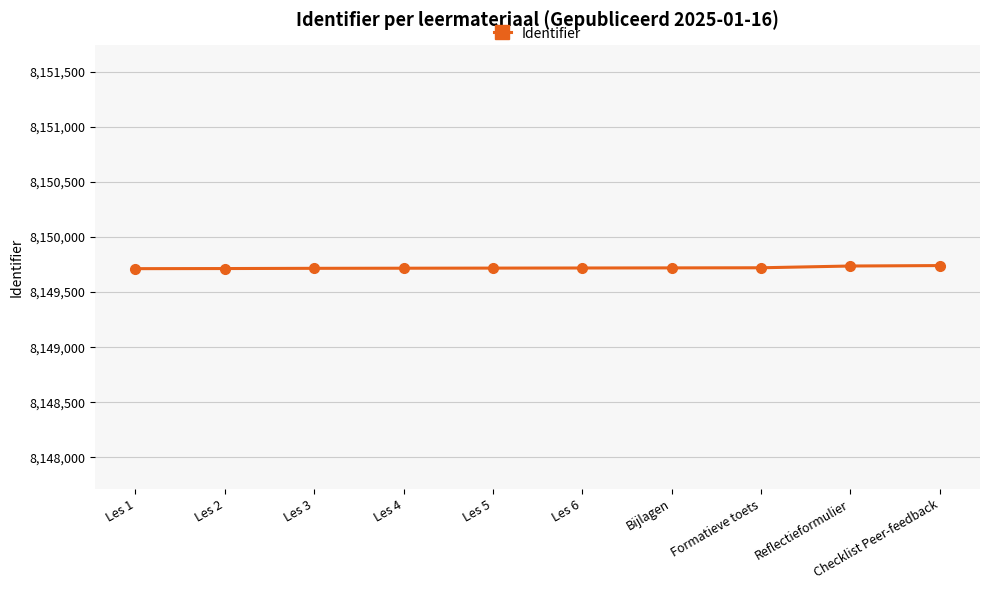

The value at Formatieve toets is 8149721. True or false?

True